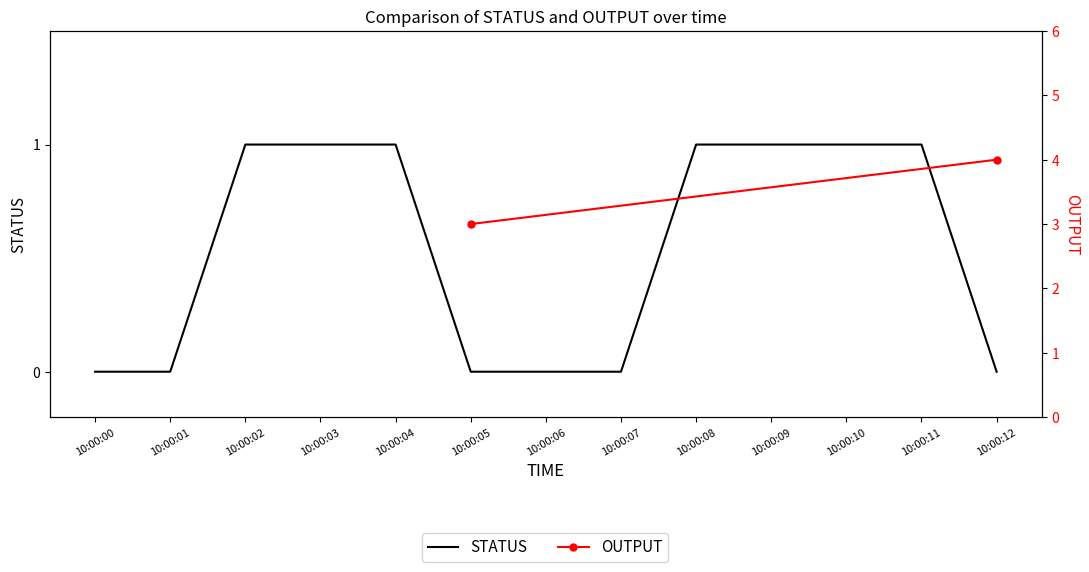

The chart shows a value of 0 at 10:00:01. True or false?

False